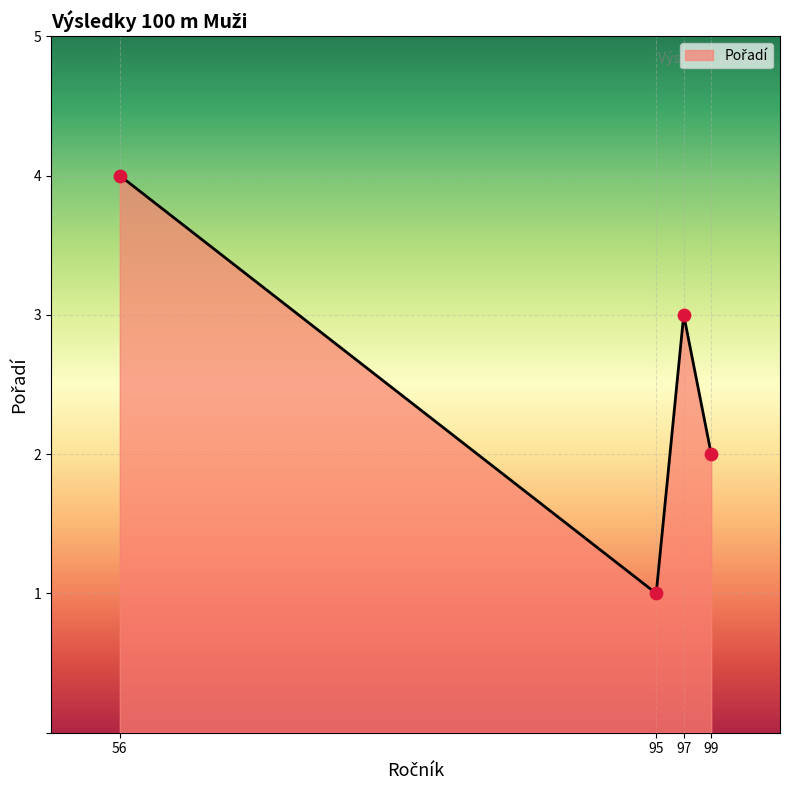

What is the ratio of the value at 99 to the value at 97?

0.7